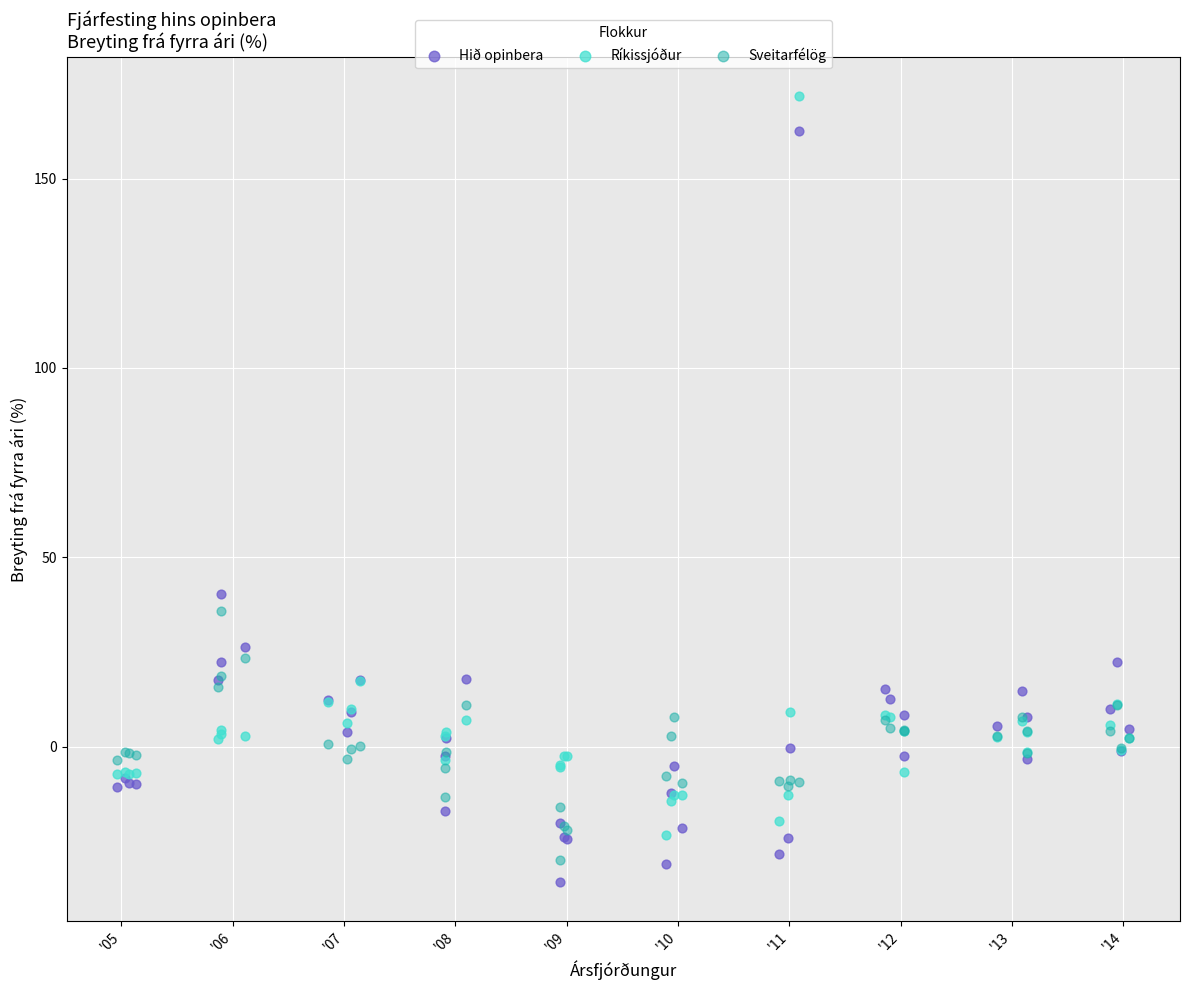

Which series contains the lowest Y value?

Hið opinbera